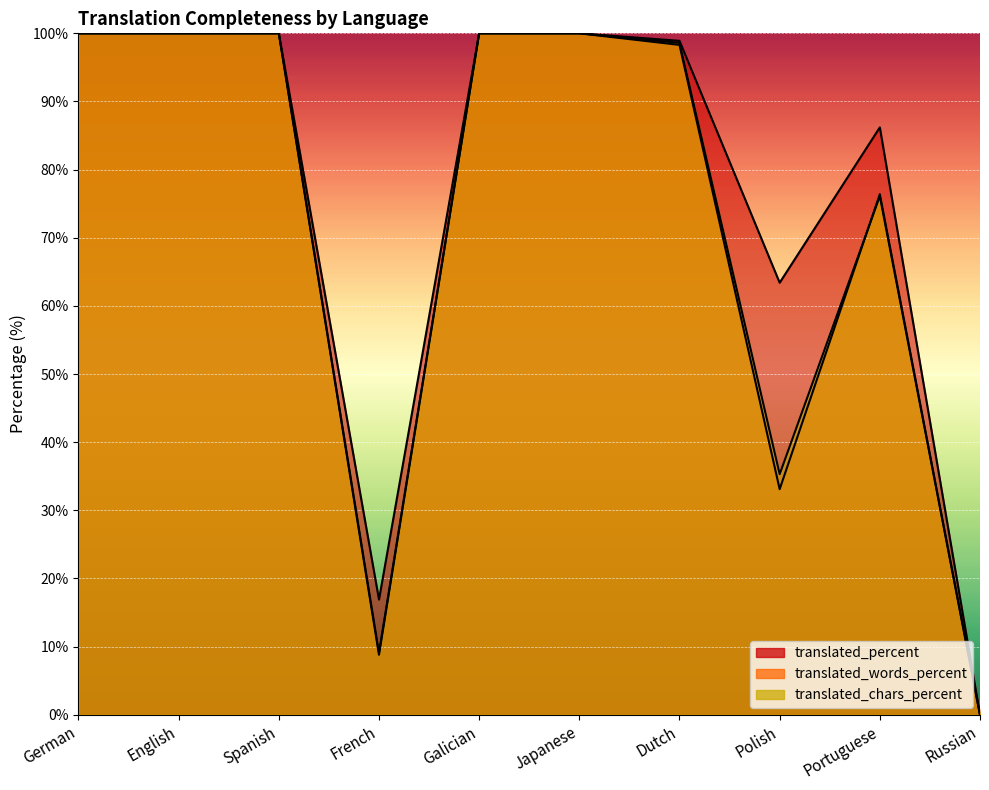

At which category is the sum across all series the highest?

German